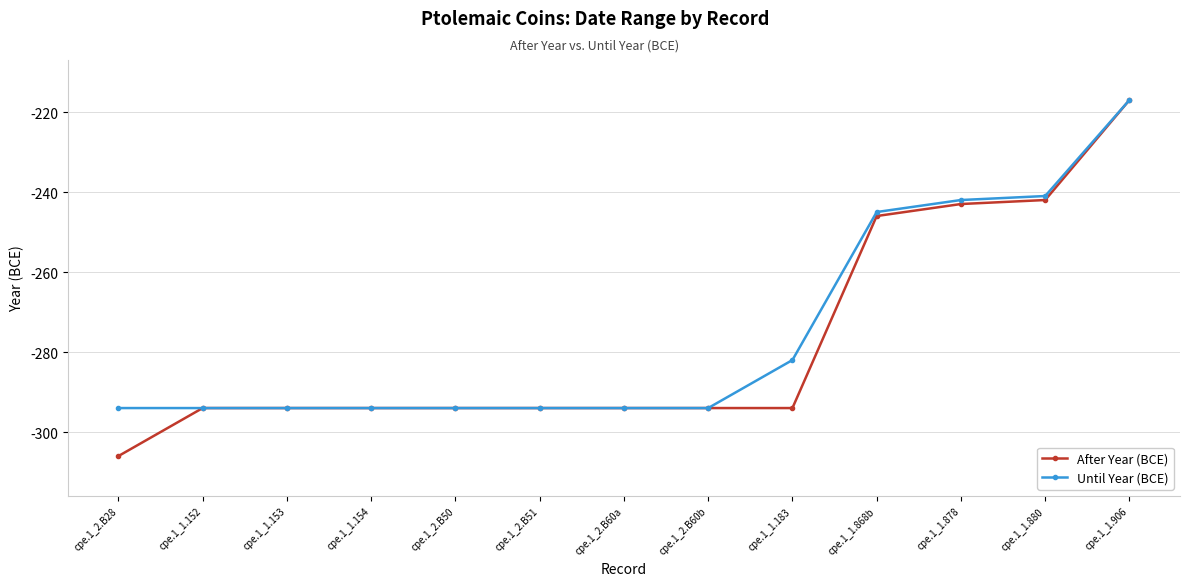

How many lines are shown in the chart?

2